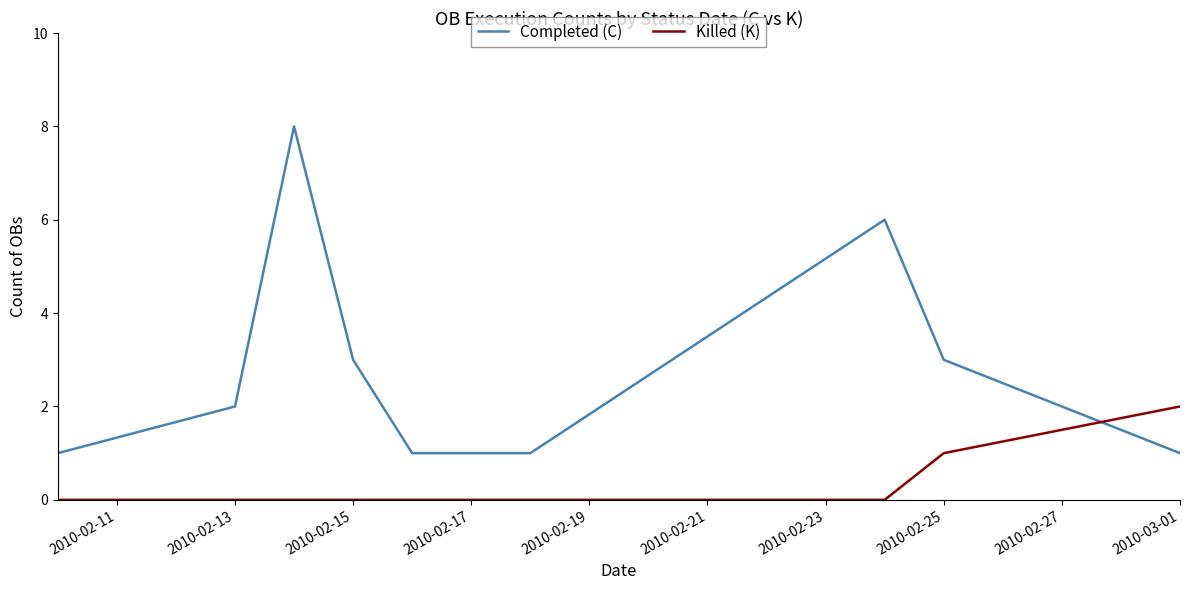

True or false: Killed (K) and Completed (C) intersect in this chart.

True